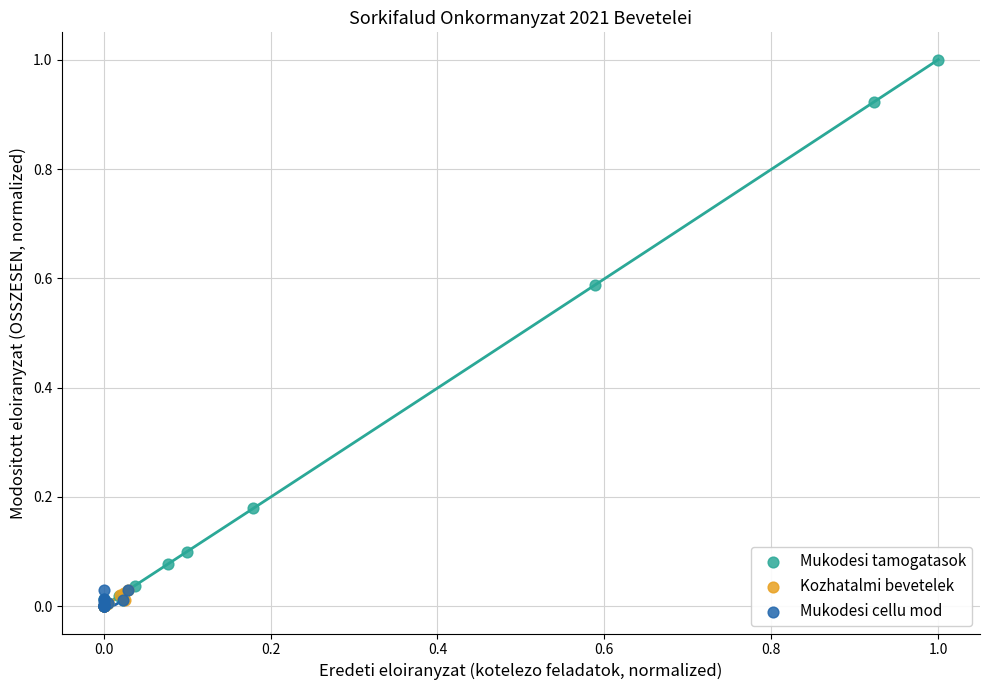

Which series contains the highest Y value?

Mukodesi tamogatasok